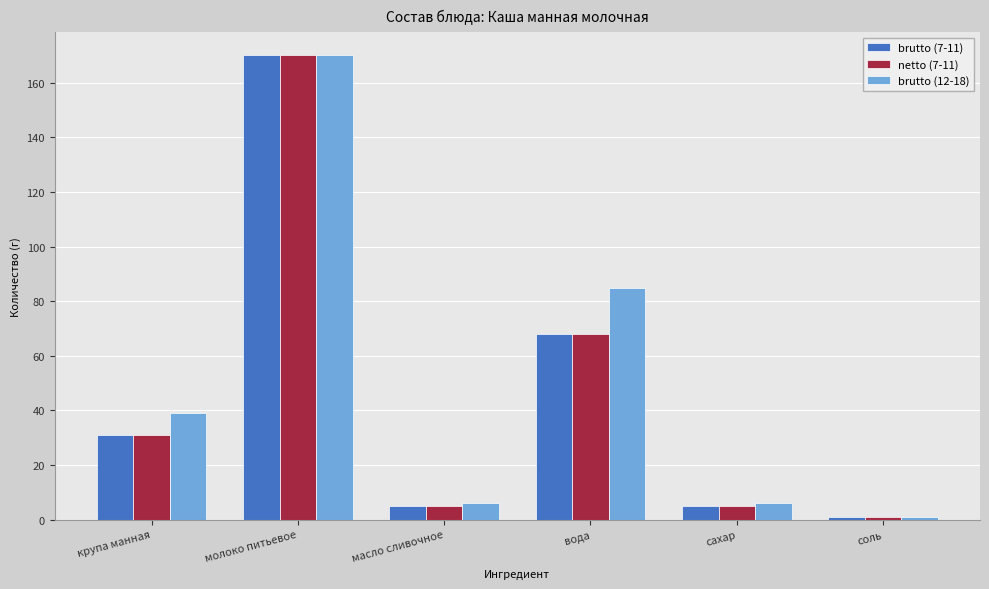

Which category has the highest value in the brutto (12-18) series?

молоко питьевое